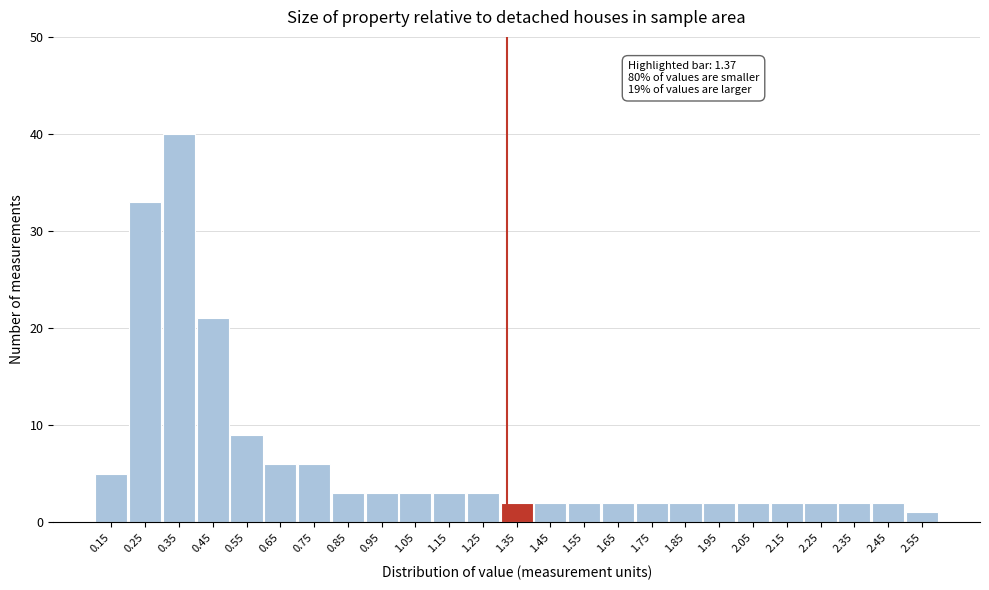

Reading right to left, list all the values displayed in this chart.

1	2	2	2	2	2	2	2	2	2	2	2	2	3	3	3	3	3	6	6	9	21	40	33	5